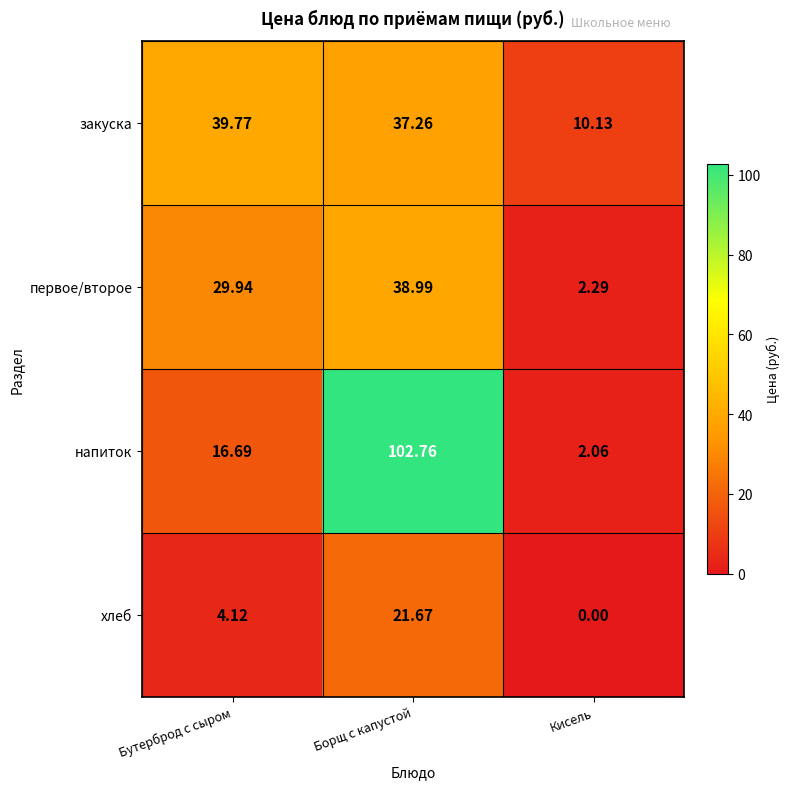

At Борщ с капустой, list the series in order from largest to smallest.

напиток, первое/второе, закуска, хлеб